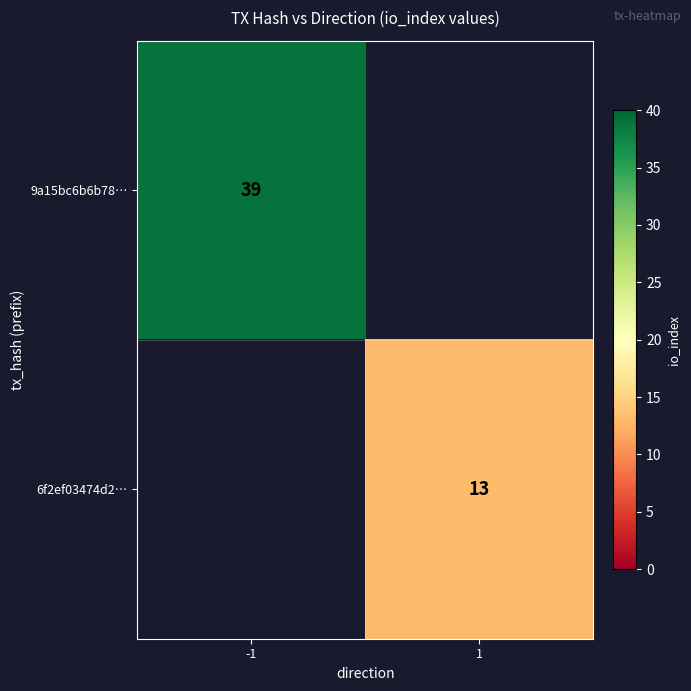

The value of 9a15bc6b6b78… at -1 is 39. True or false?

True